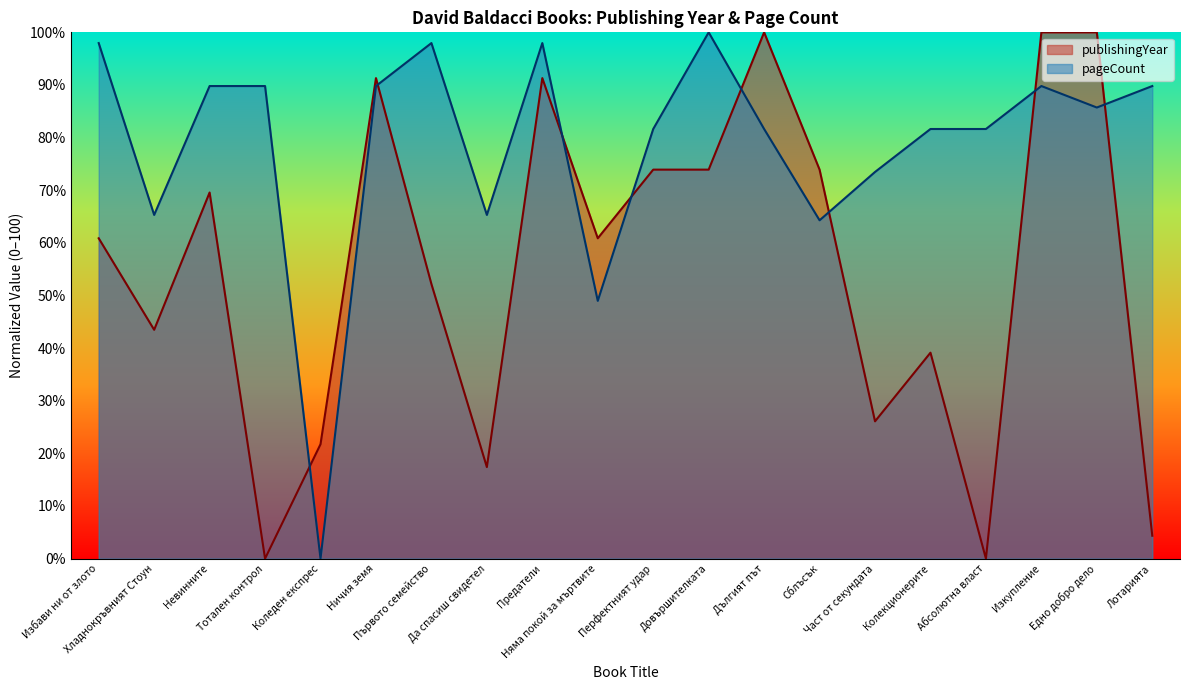

Which category has the highest value in the publishingYear series?

Дългият път